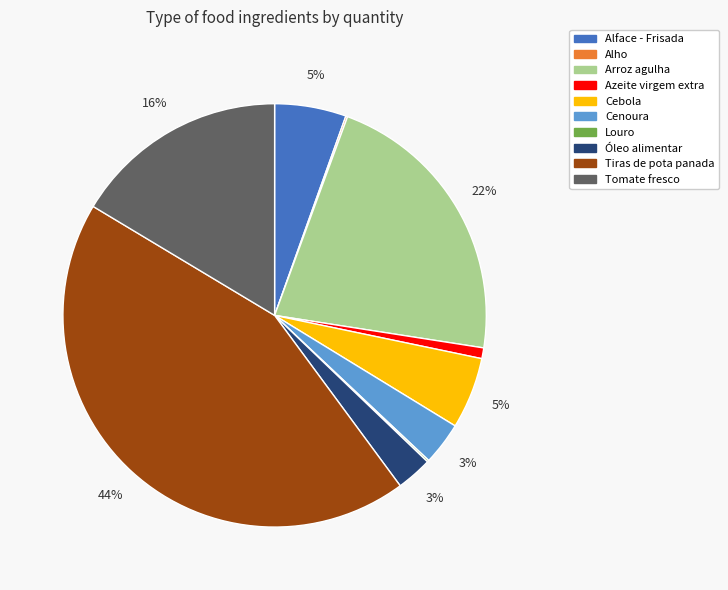

What is the largest slice in the pie chart?

Tiras de pota panada